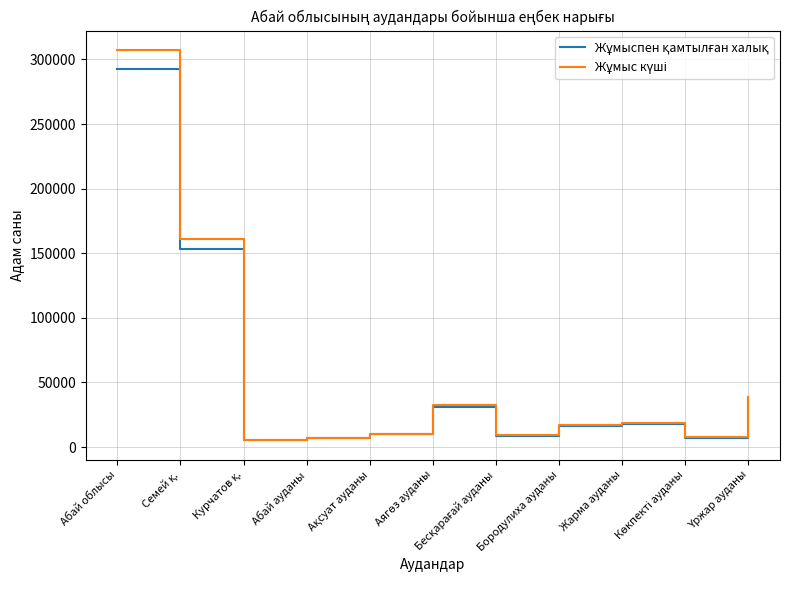

Which category has the highest value across all series?

Абай облысы